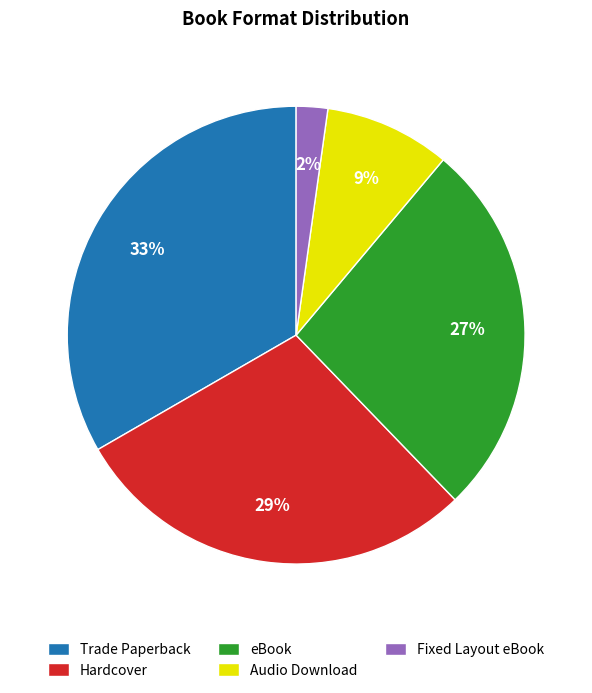

Which slice is the smallest?

Fixed Layout eBook